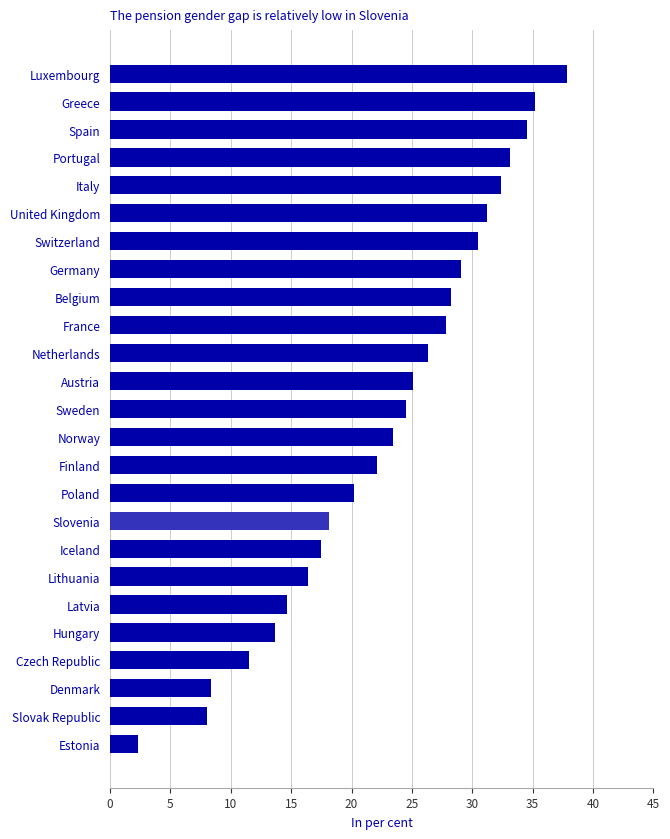

Is it true that the value at Hungary is 13.7?

True